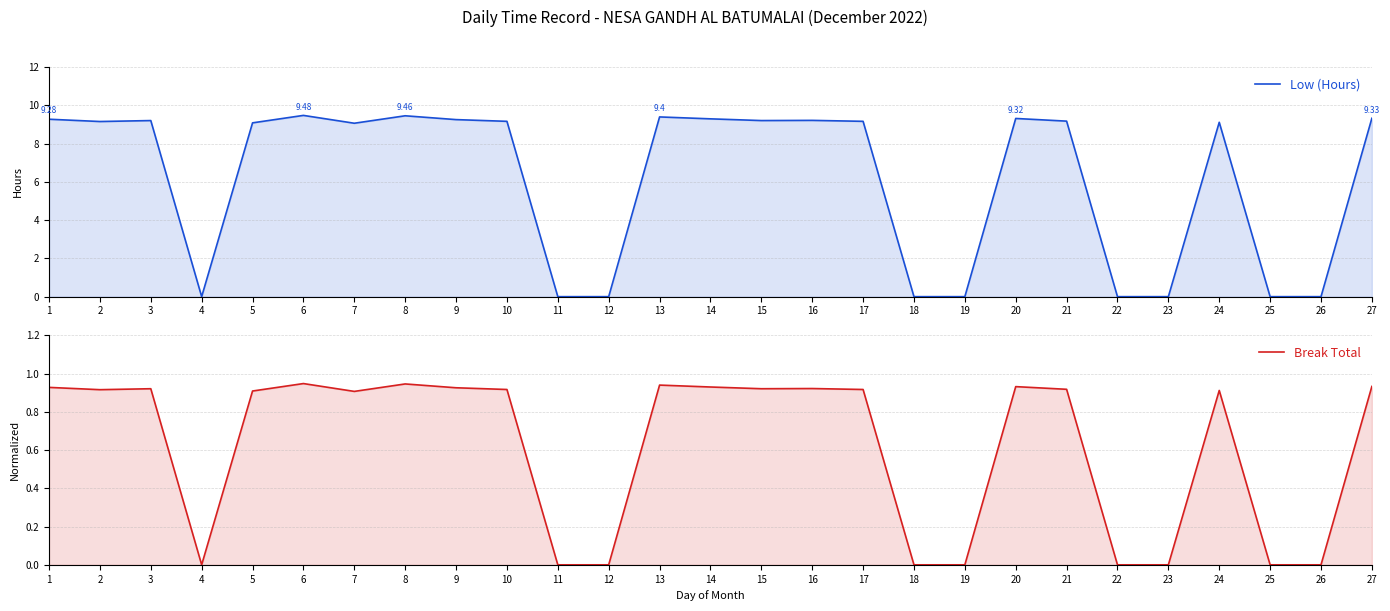

What is the difference between the Low (Hours) values at 17 and 20?

0.2